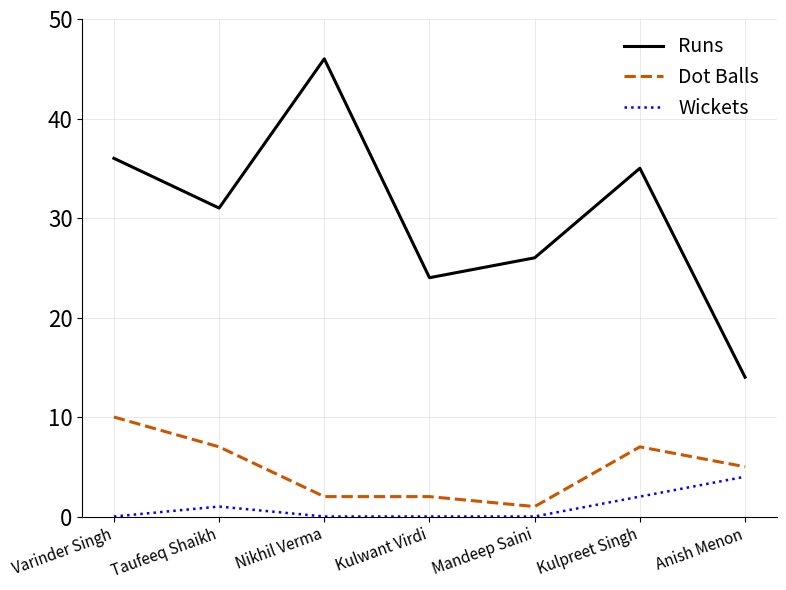

True or false: Runs and Dot Balls cross at least once.

False